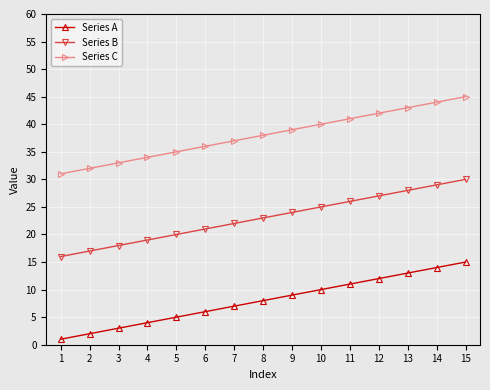

What is the value of the Series B point at the 11th from the left?

26